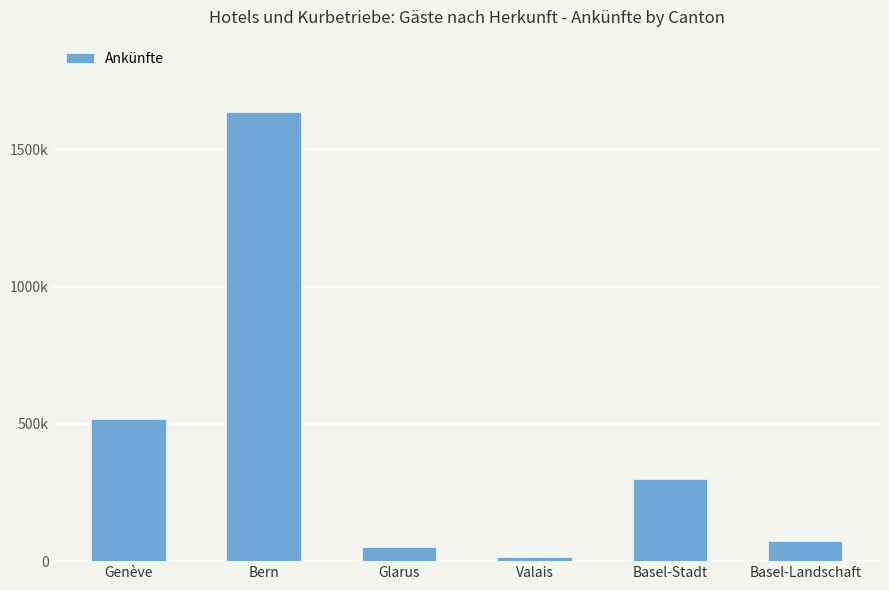

What is the smallest value displayed?

15115